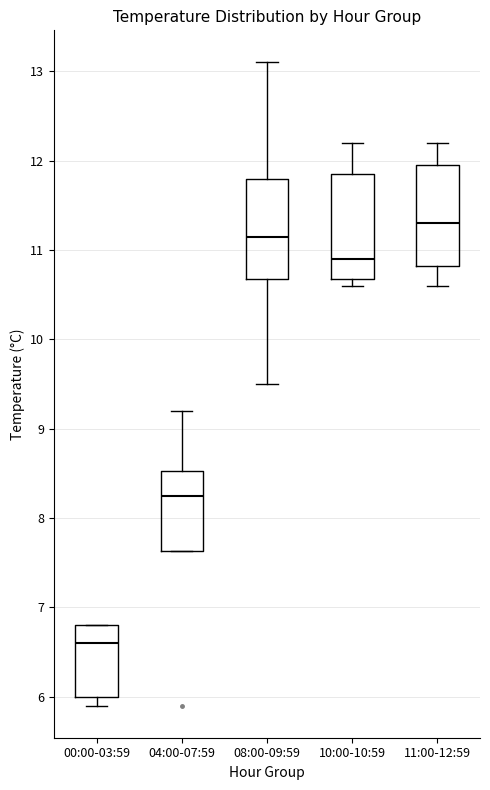

Which box has the lowest median line?

00:00-03:59